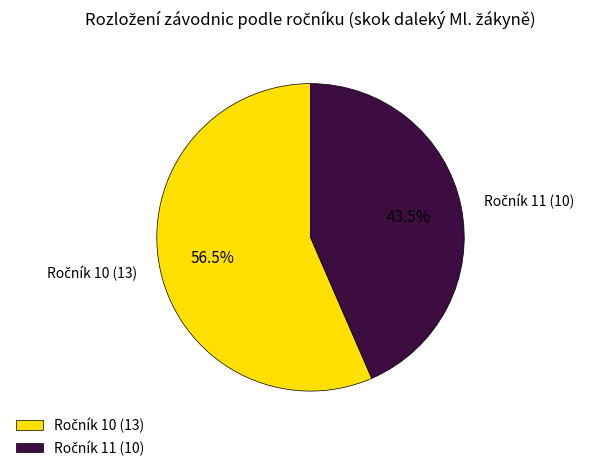

Is there a majority slice in this chart?

Yes